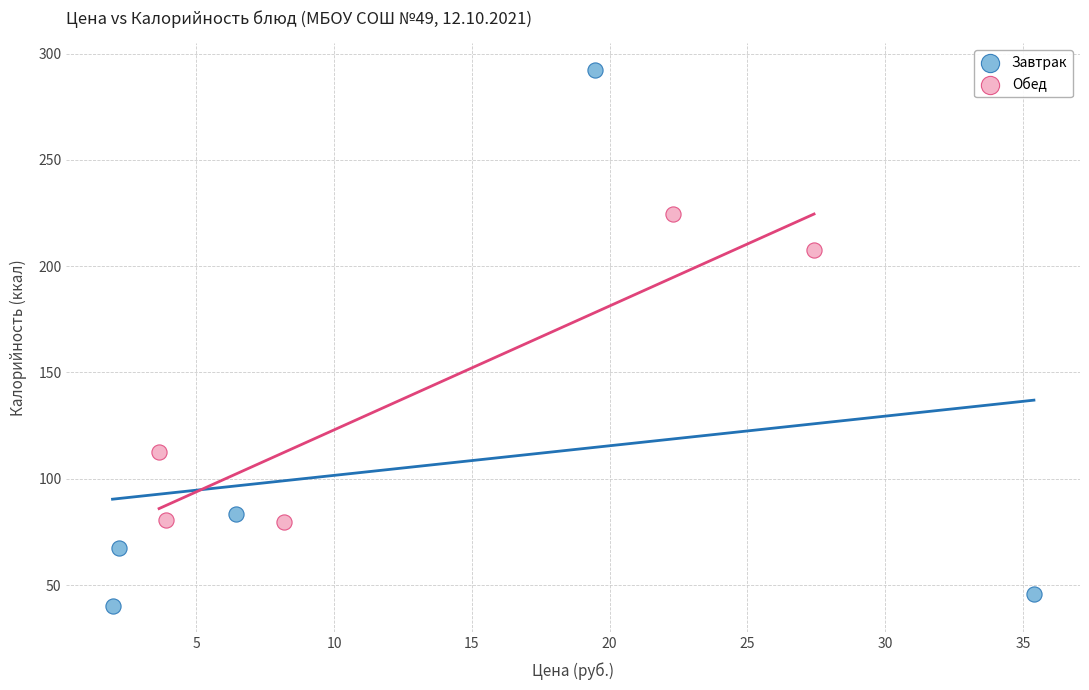

Which series has the widest spread of Y values?

Завтрак